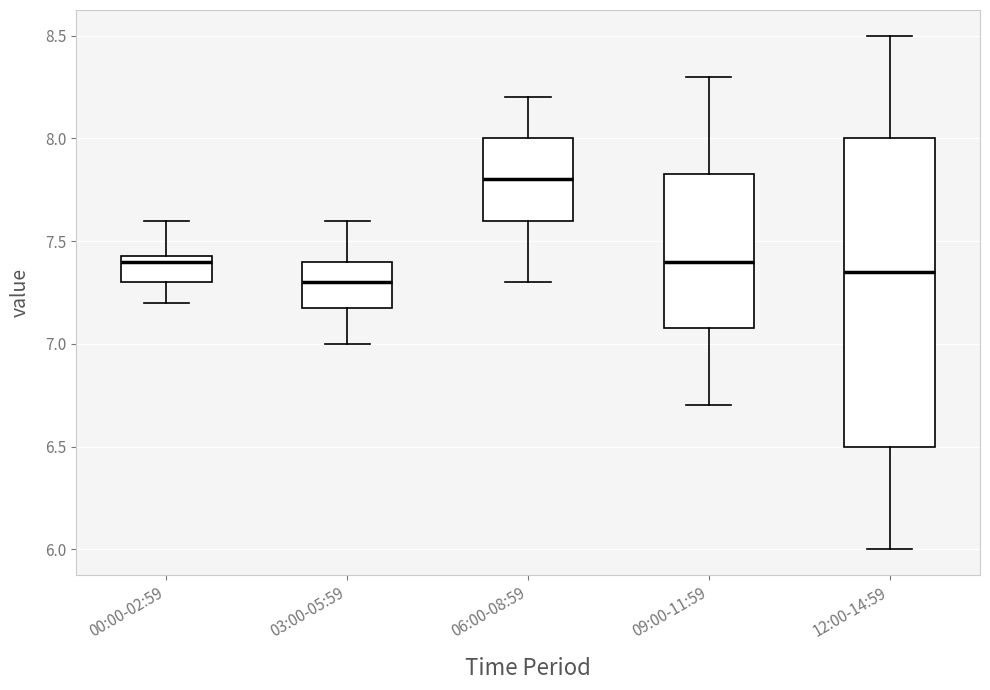

Where does the upper whisker of the box for 09:00-11:59 end on the y-axis? The values are not printed on the chart, so give them approximately, as read against the axis.

8.30